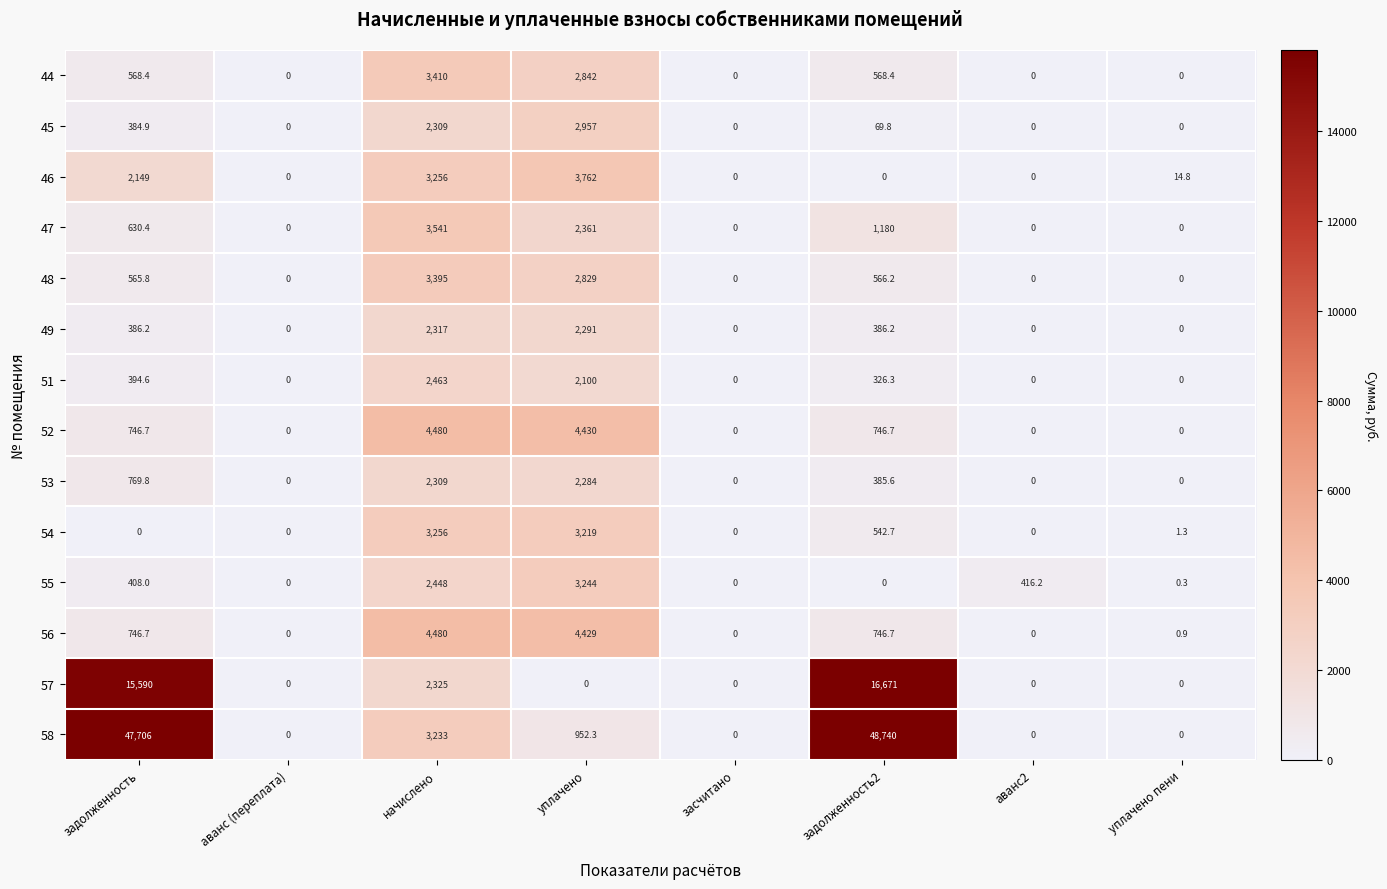

True or false: 58 has a value of 4324.5 at начислено.

False